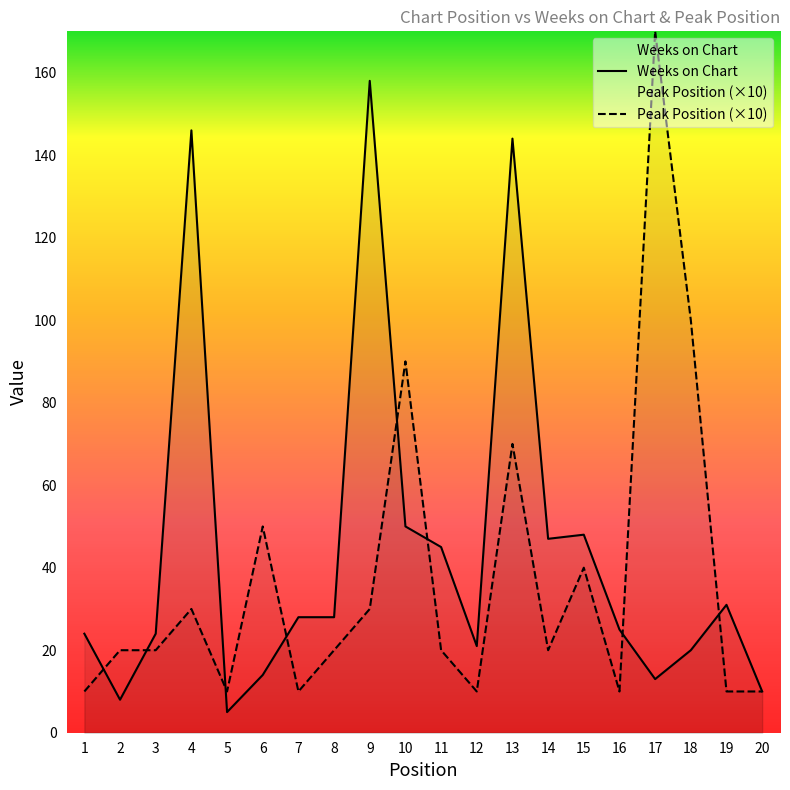

How many times do Weeks on Chart and Peak Position cross each other?

8